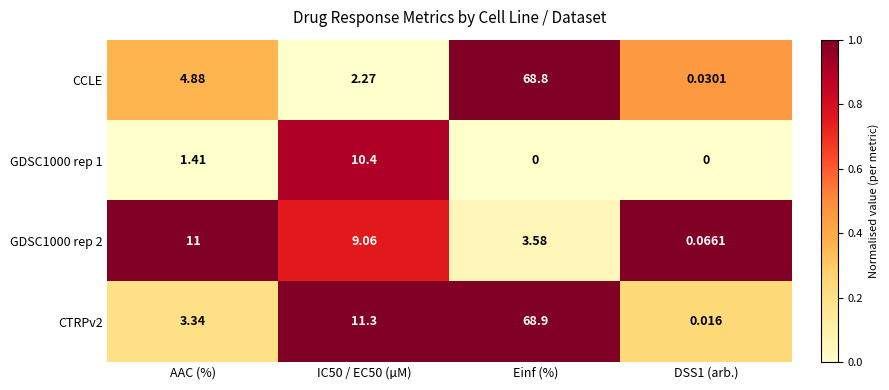

Which category has the highest value in the CCLE series?

Einf (%)